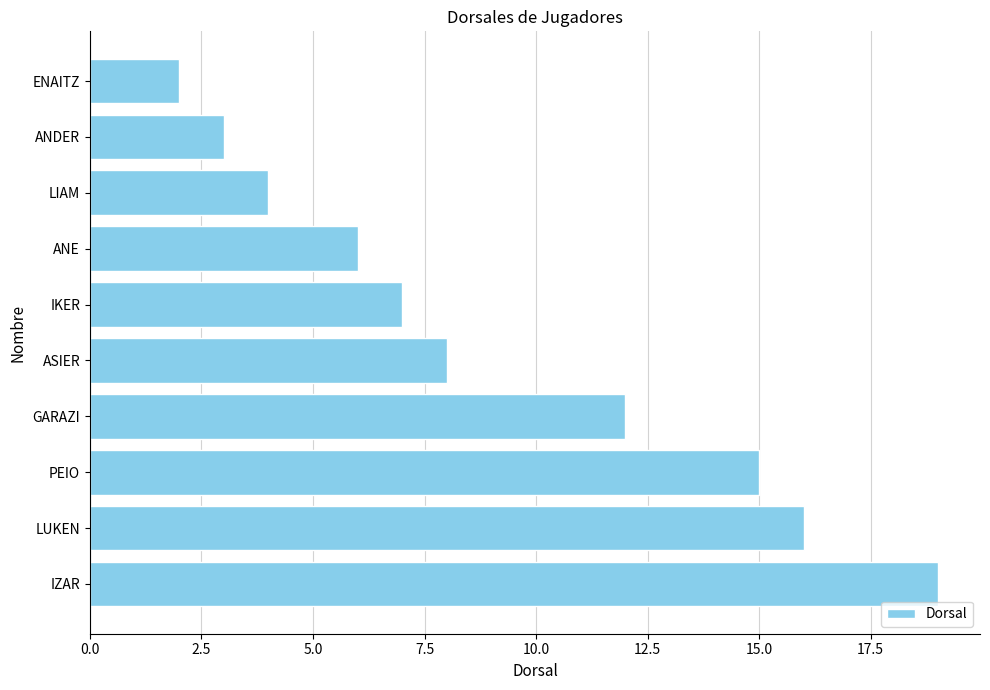

Does the chart contain any negative values?

No